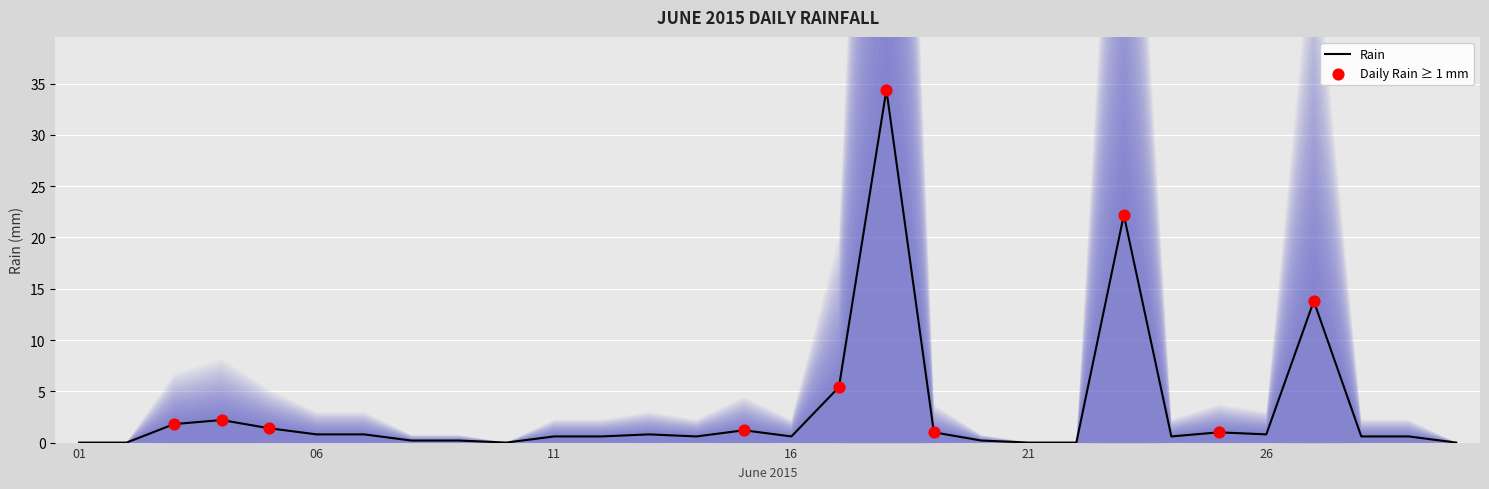

What is the ratio of the value at 2015-06-20 to the value at 2015-06-19?

0.2